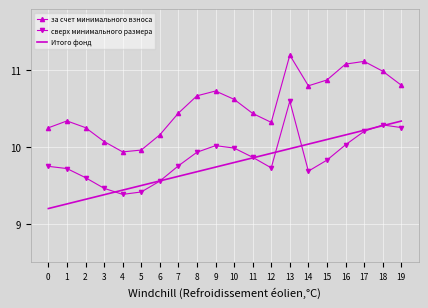

True or false: Итого фонд has more than 1 points higher than both neighbors.

False